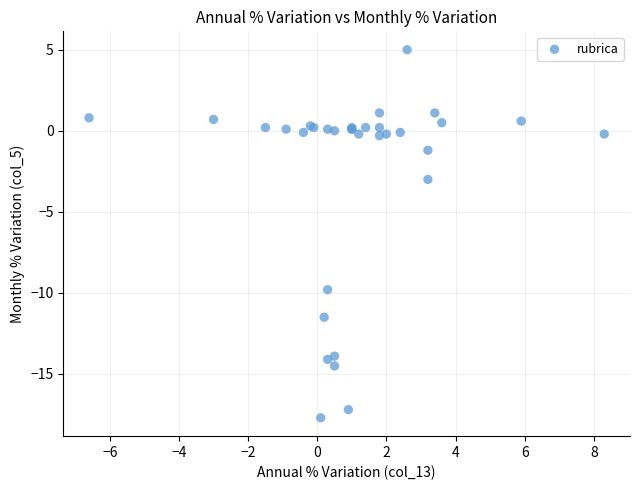

What Y value in the scatter plot is closest to -6?

-3.0